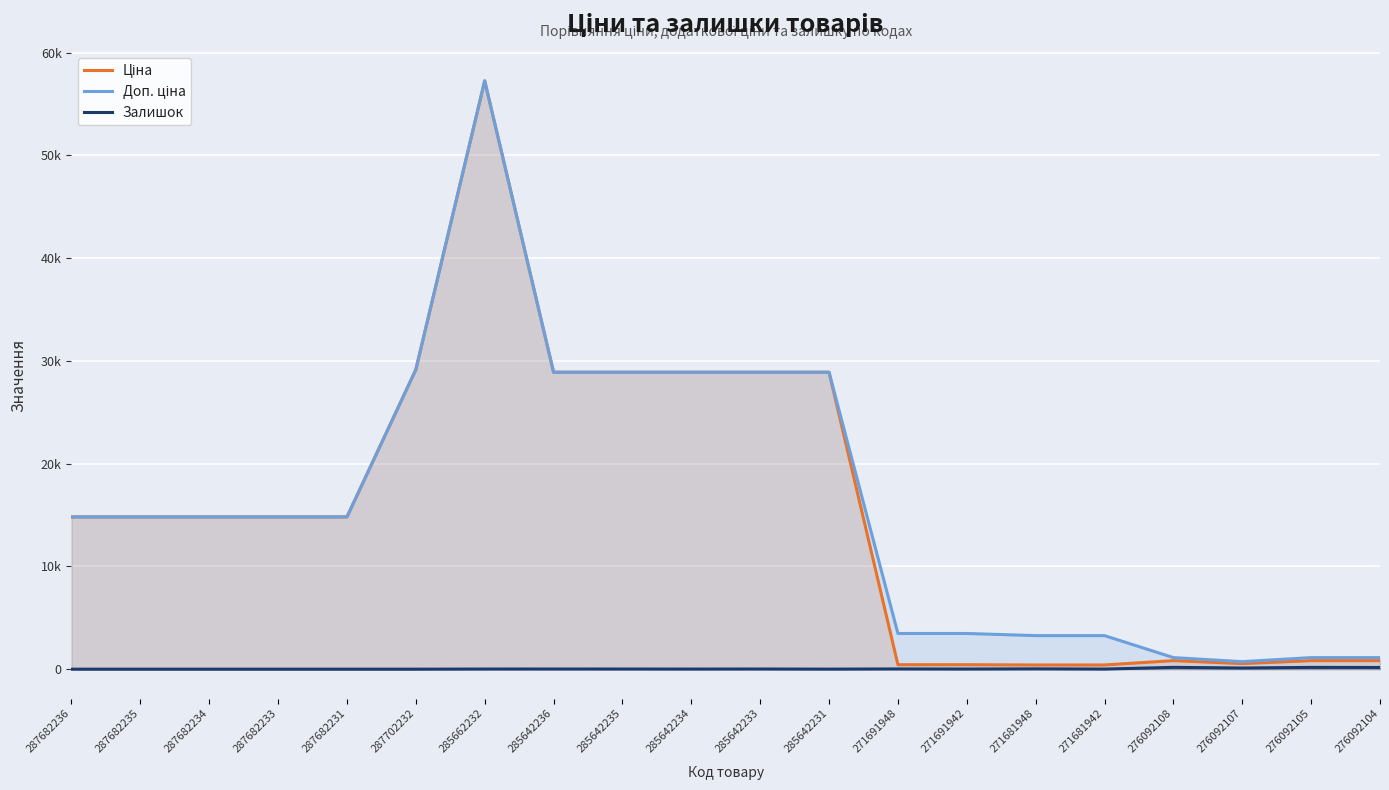

What is the label of the 4th point from the left?

287682233